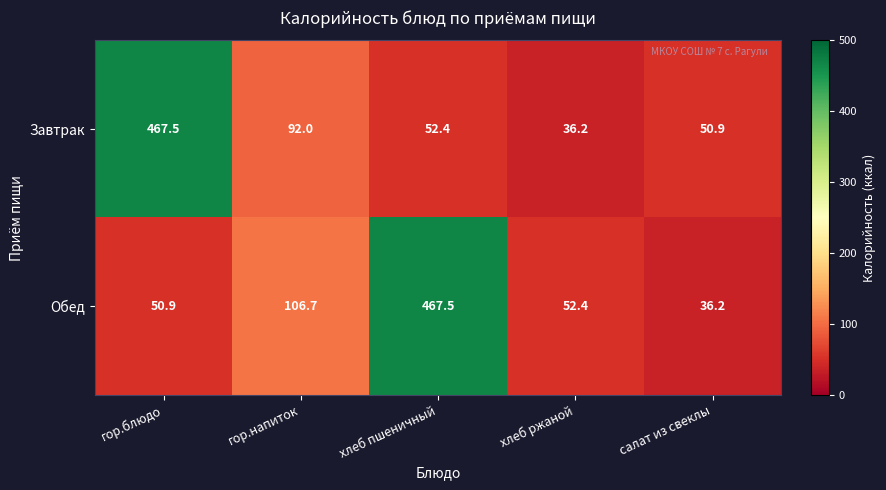

What is the difference between the Обед values at хлеб ржаной and гор.напиток?

54.3